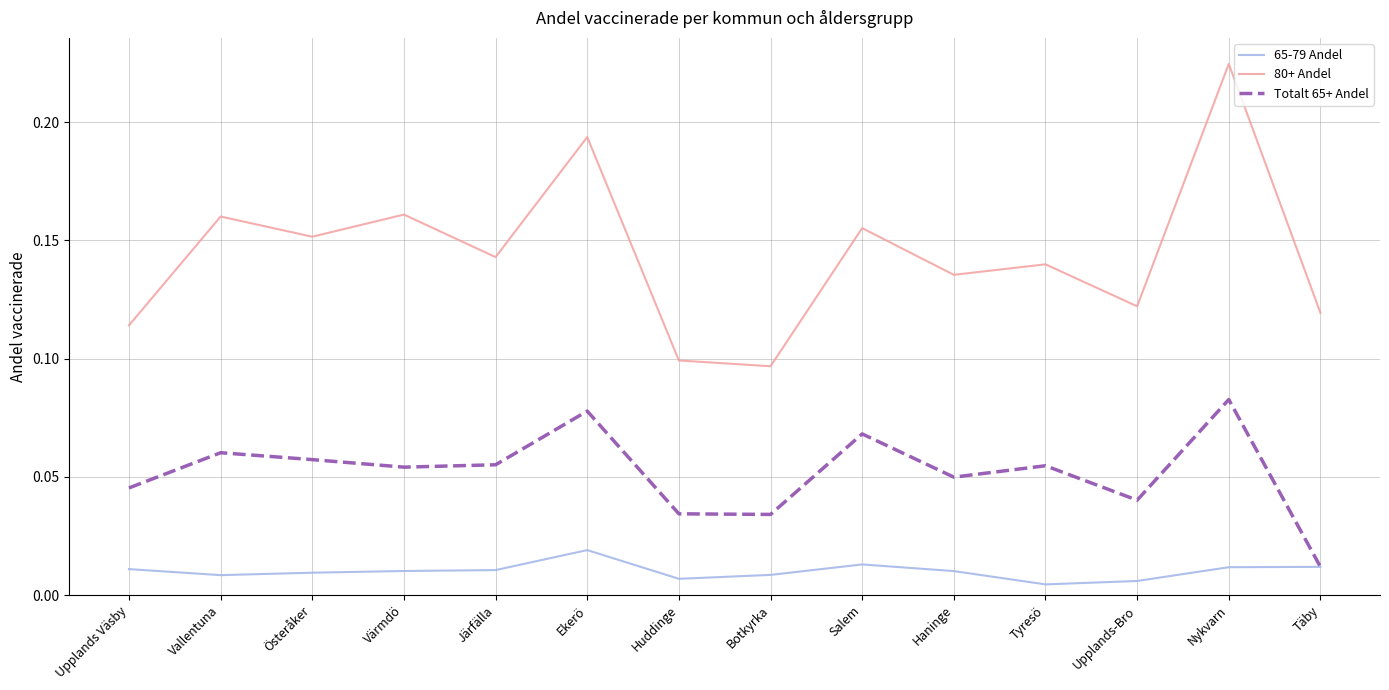

What are all the series names shown in the legend?

65-79 Andel, 80+ Andel, Totalt 65+ Andel